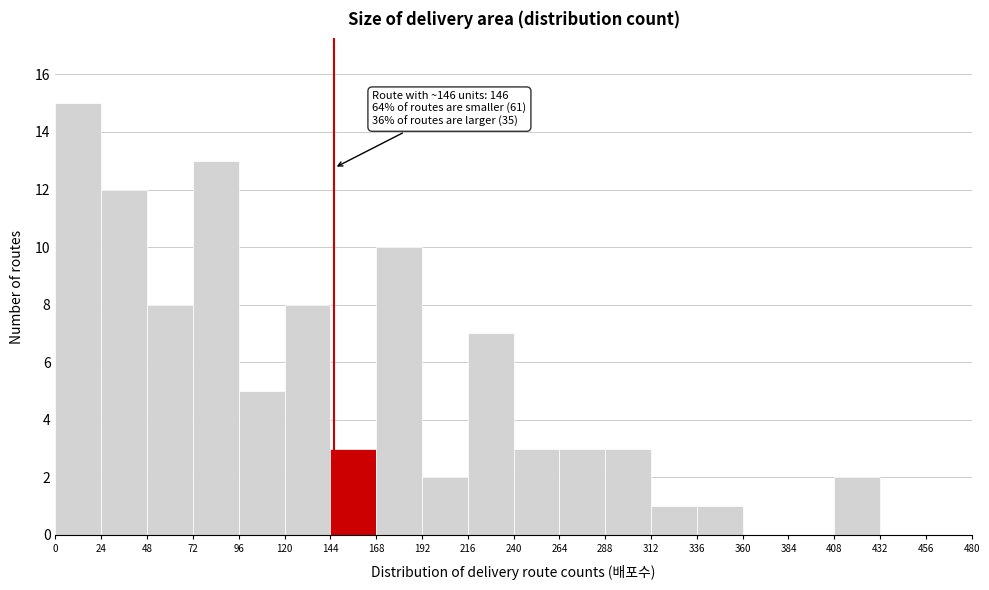

Which range on the x-axis has the tallest bar?

0 to 24